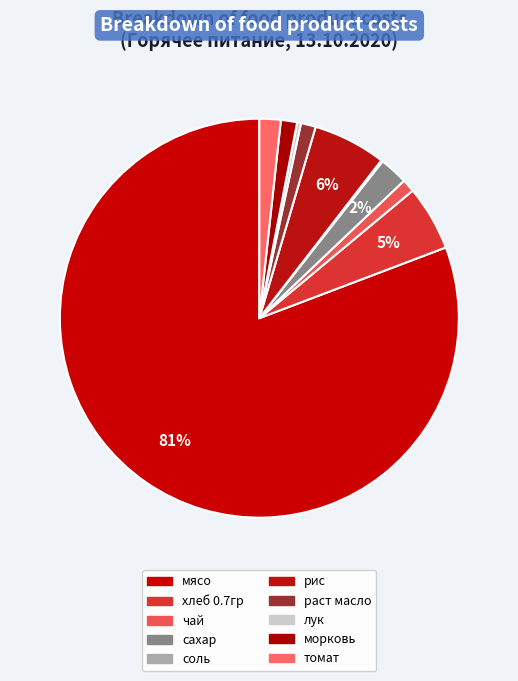

Which slice is the largest?

мясо